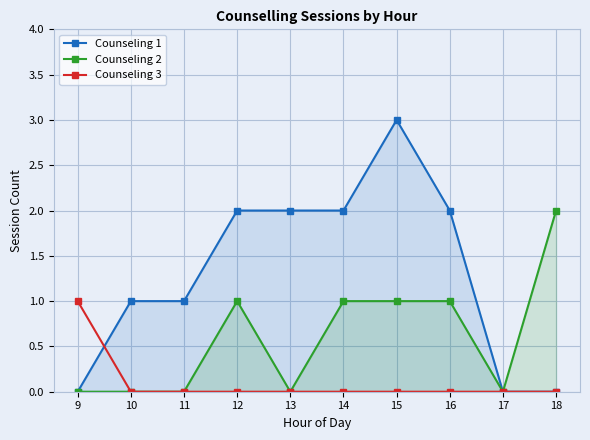

What is the approximate value of Counseling 2 at 16?

1